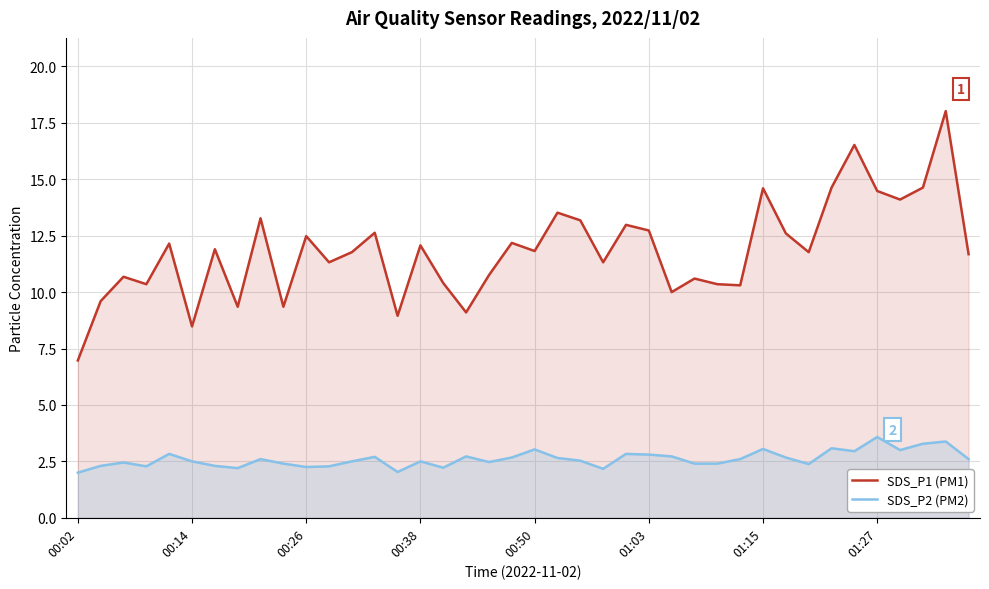

How many lines are shown in the chart?

2